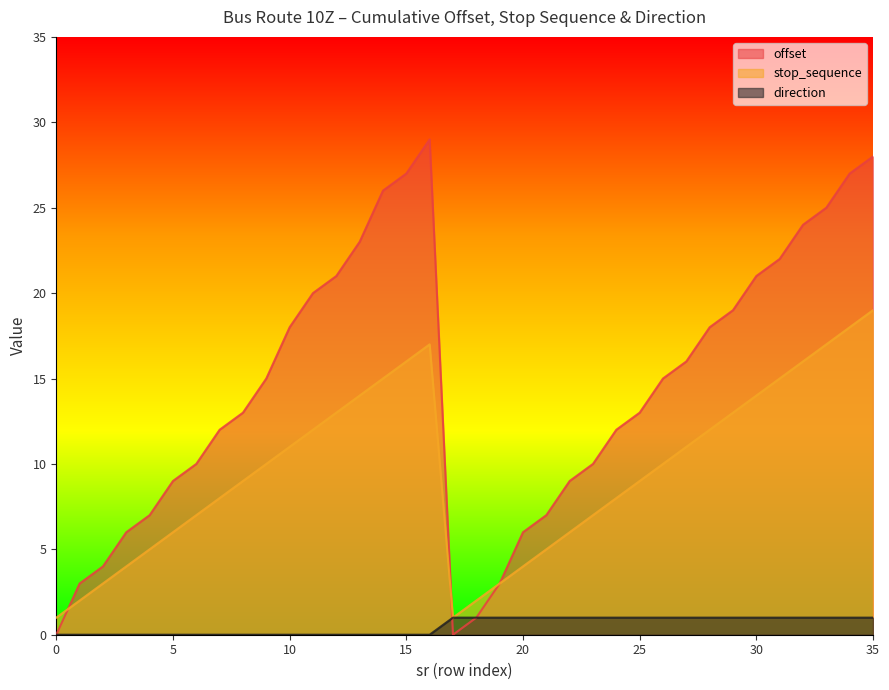

The value of stop_sequence at 21 is 1. True or false?

False